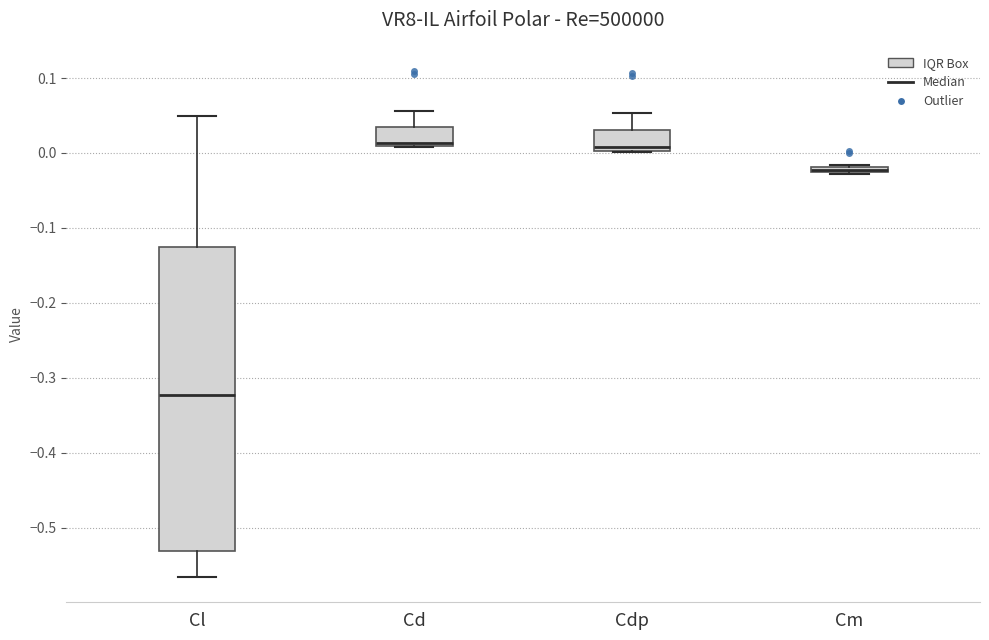

Where is the lower edge of the box for Cdp on the y-axis? The values are not printed on the chart, so give them approximately, as read against the axis.

0.00